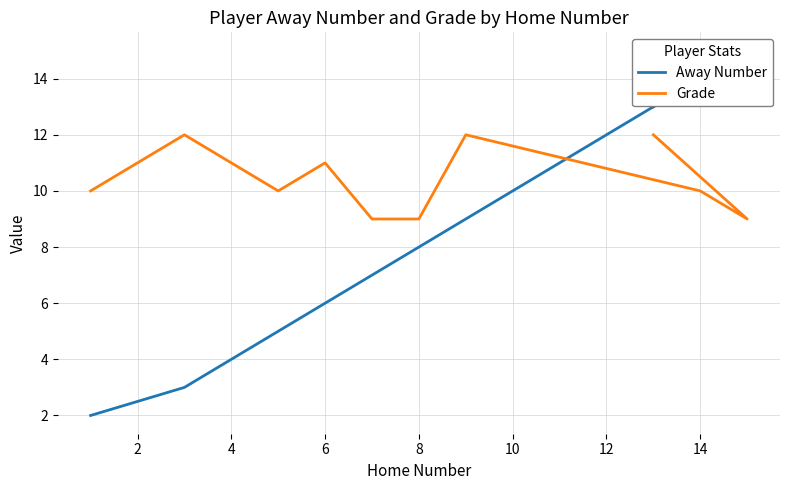

How many data points does each series have?

11